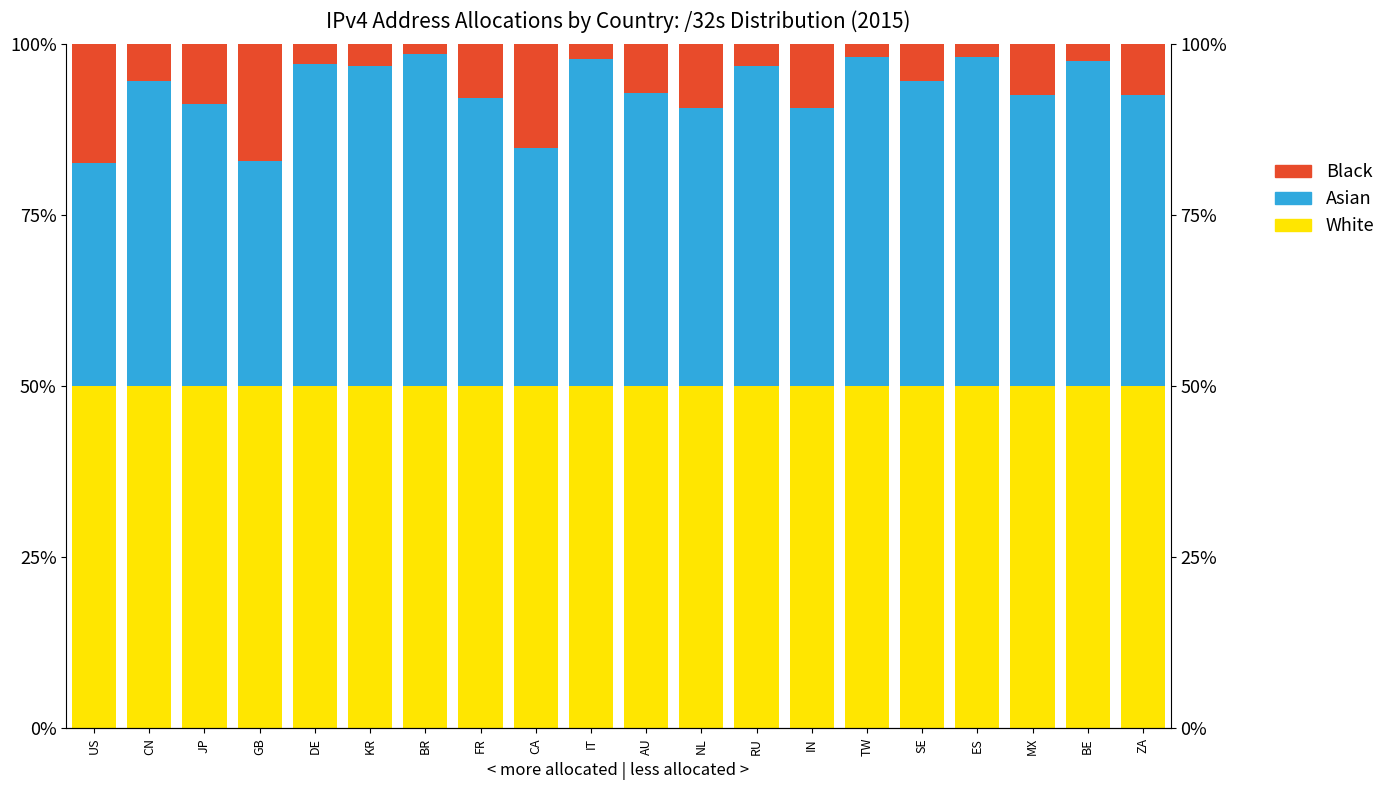

What is the sum of the White values at RU and AU?

1.0